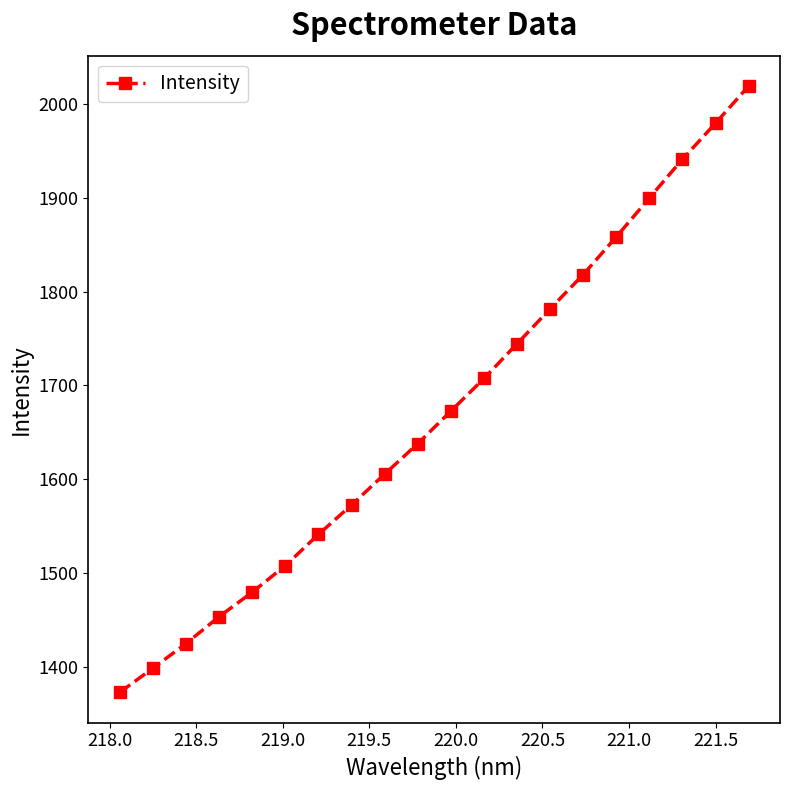

How many data points are above 1672?

10